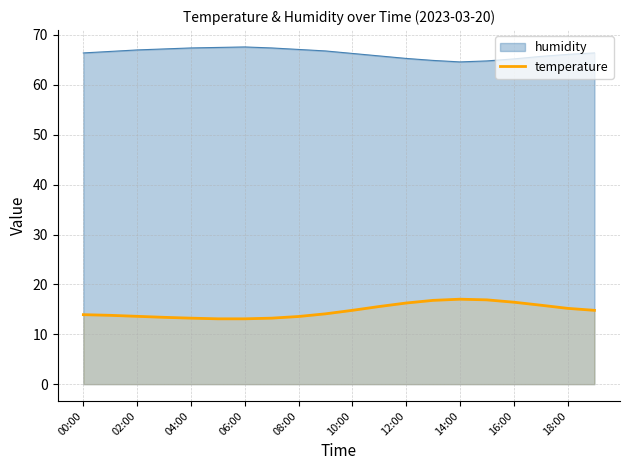

At 10:00, list the series in order from smallest to largest.

temperature, humidity